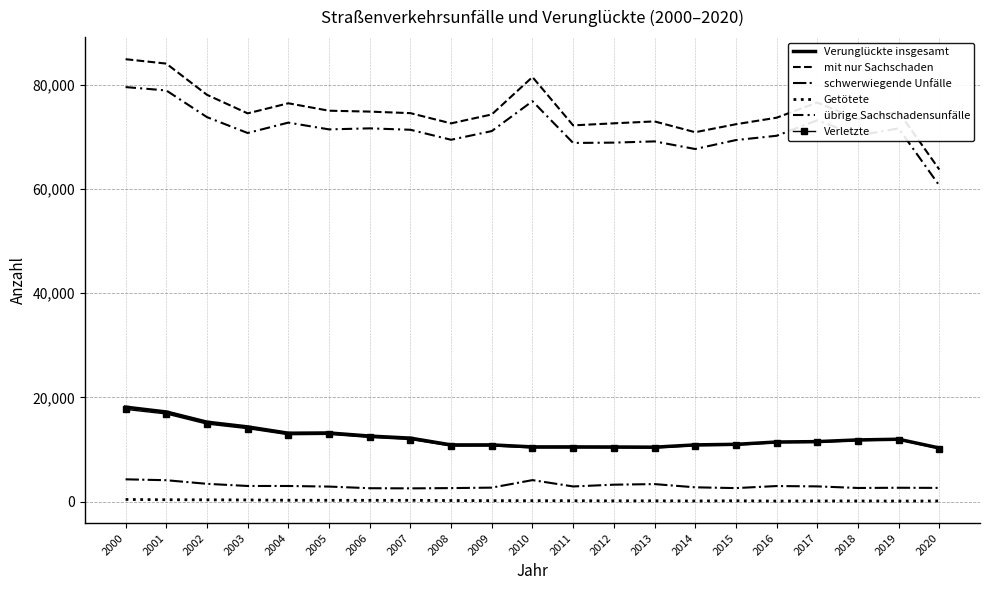

How many distinct data groups are displayed?

6